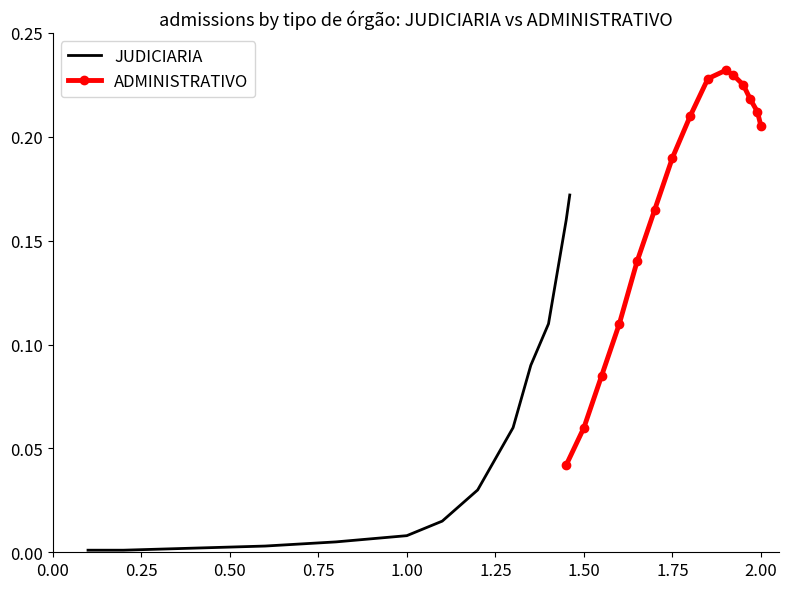

True or false: JUDICIARIA and ADMINISTRATIVO cross at least once.

False